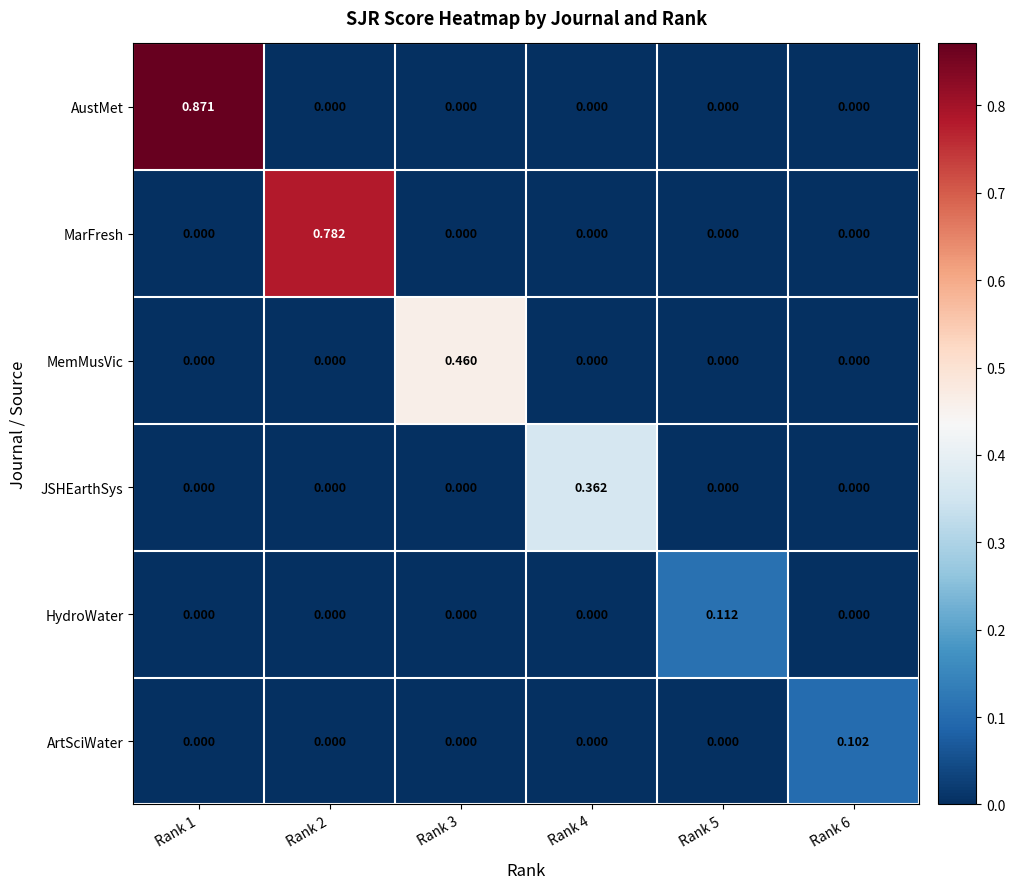

Is the value of ArtSciWater at Rank 5 greater than the value of AustMet at Rank 1?

No